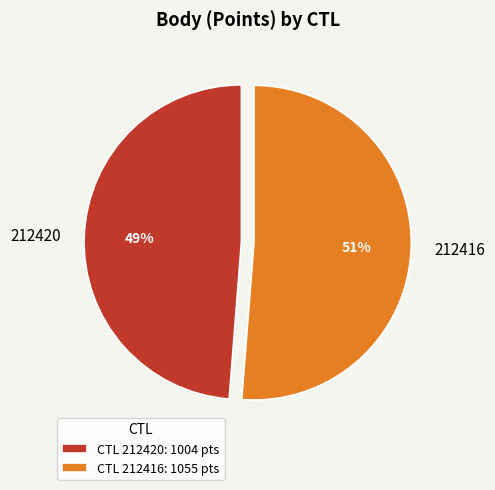

Which slice represents more than half of the pie?

212416